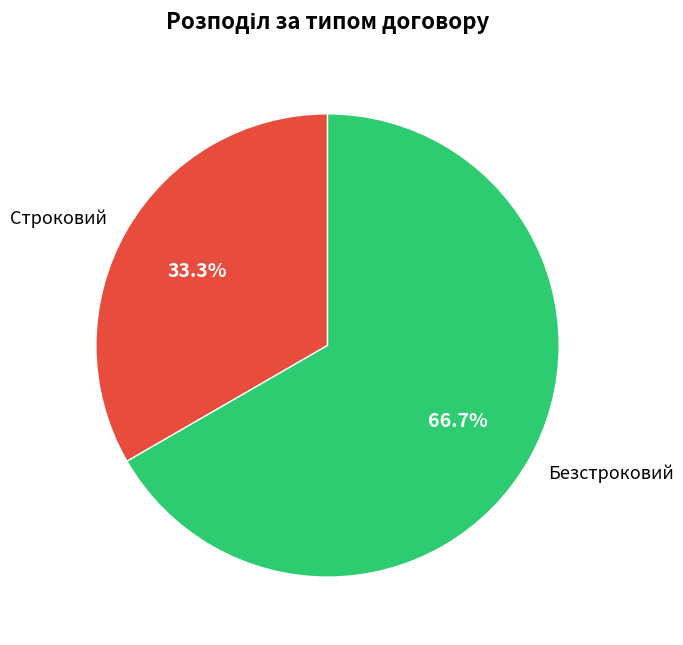

What is the majority slice?

Безстроковий